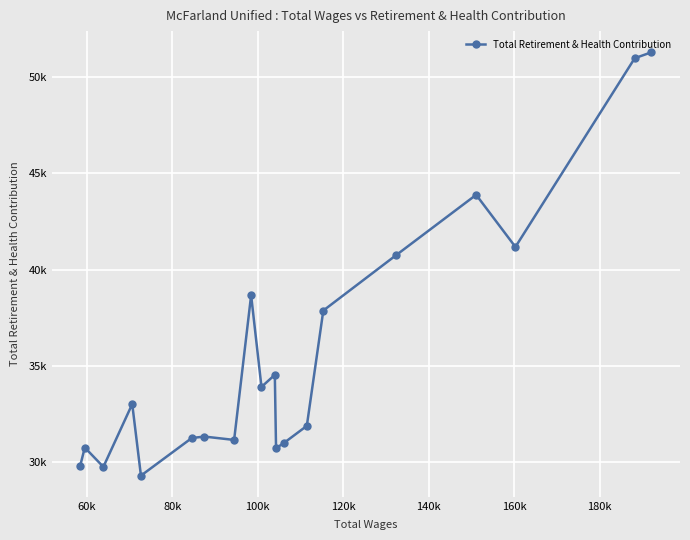

What is the maximum value shown in the chart?

51283